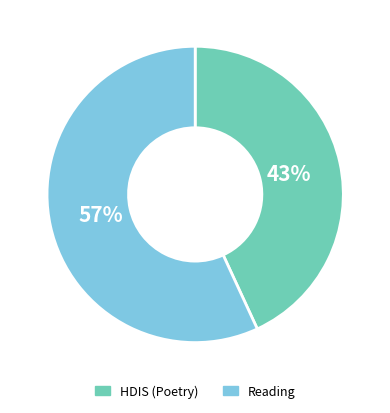

What is the ratio of the value at HDIS (Poetry) to the value at Reading?

0.8